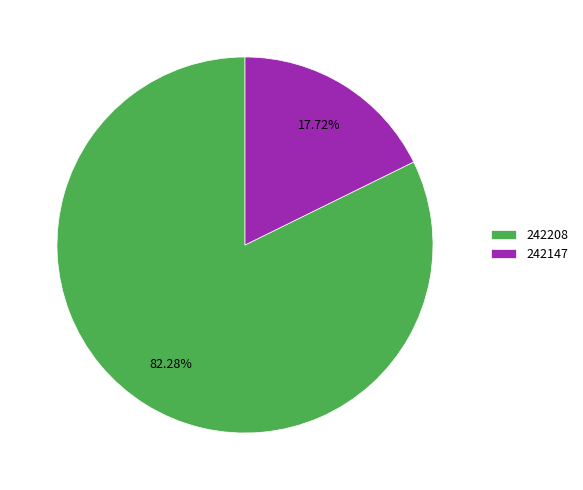

To the nearest percent, what is the combined percentage of 242147 and 242208?

100%